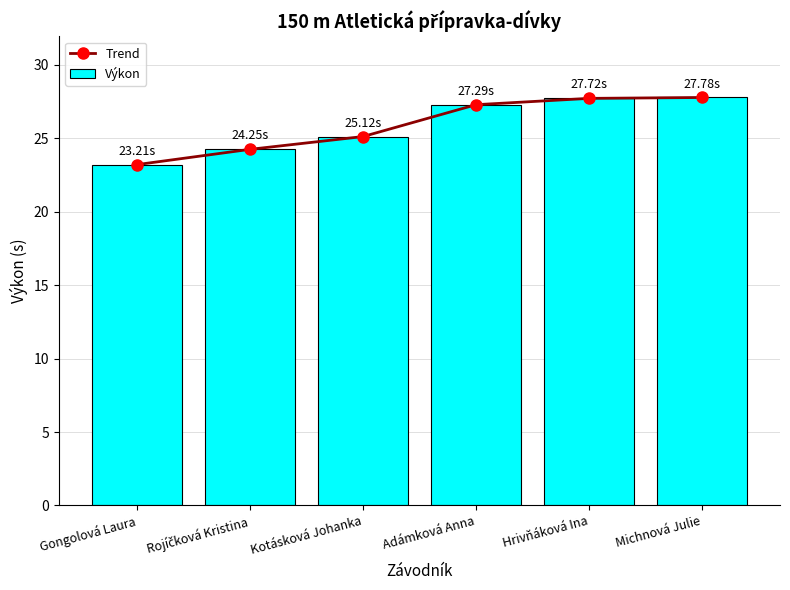

The value of Výkon at Gongolová Laura is 23.2. True or false?

True